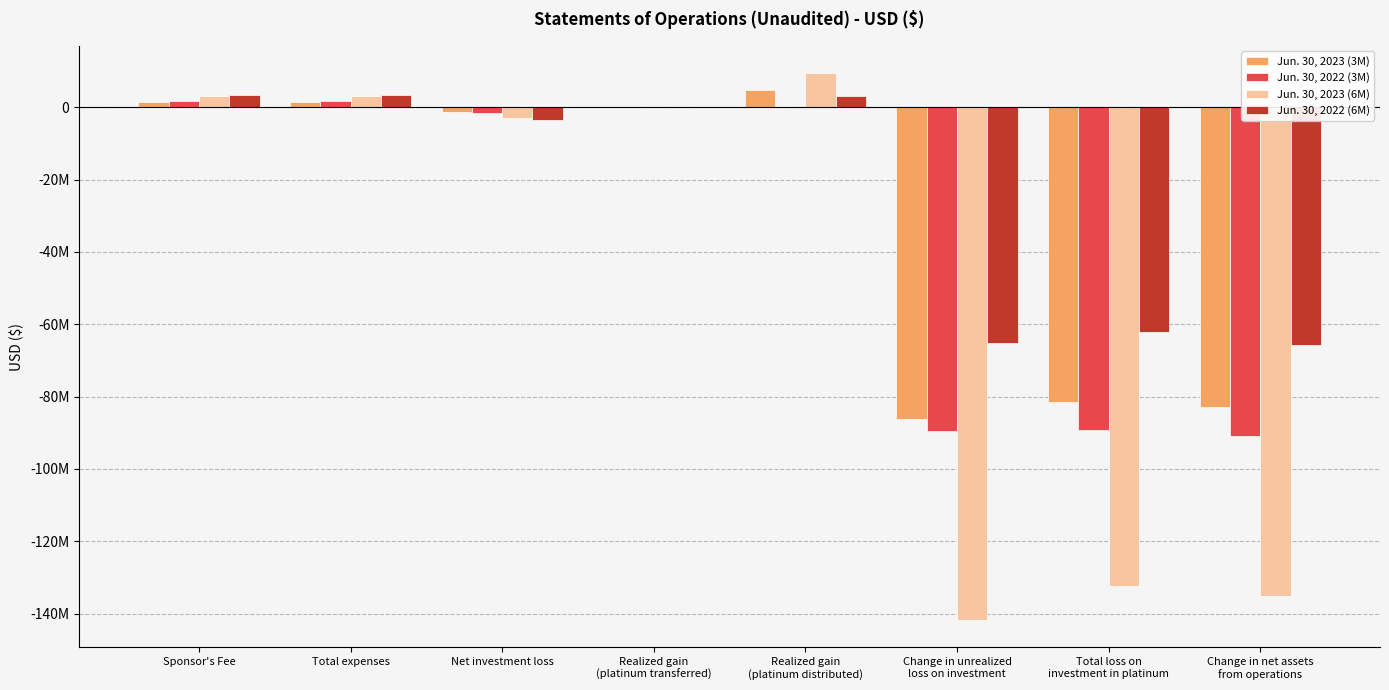

At which label is Jun. 30, 2022 (3M) closest to -44649959?

Net investment loss